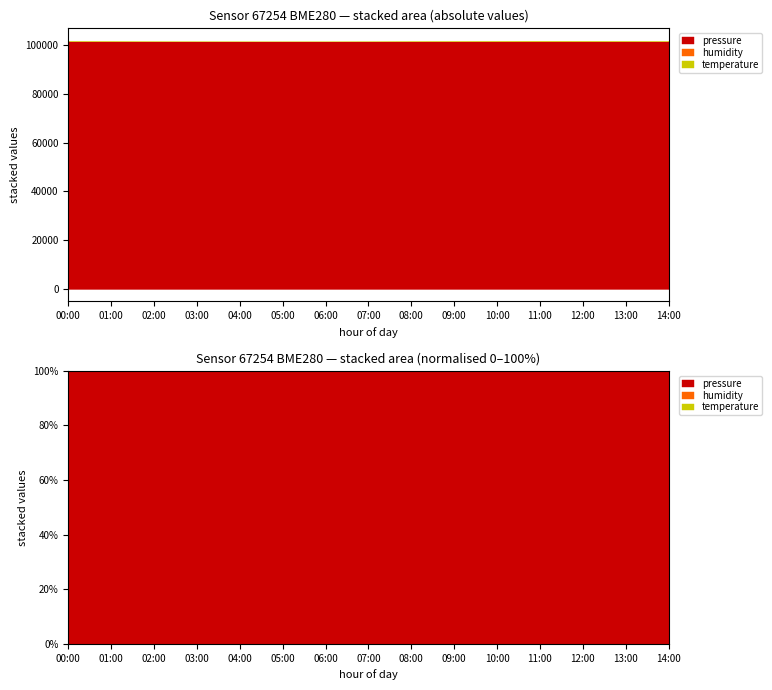

What is the highest value of the humidity series?

99.9